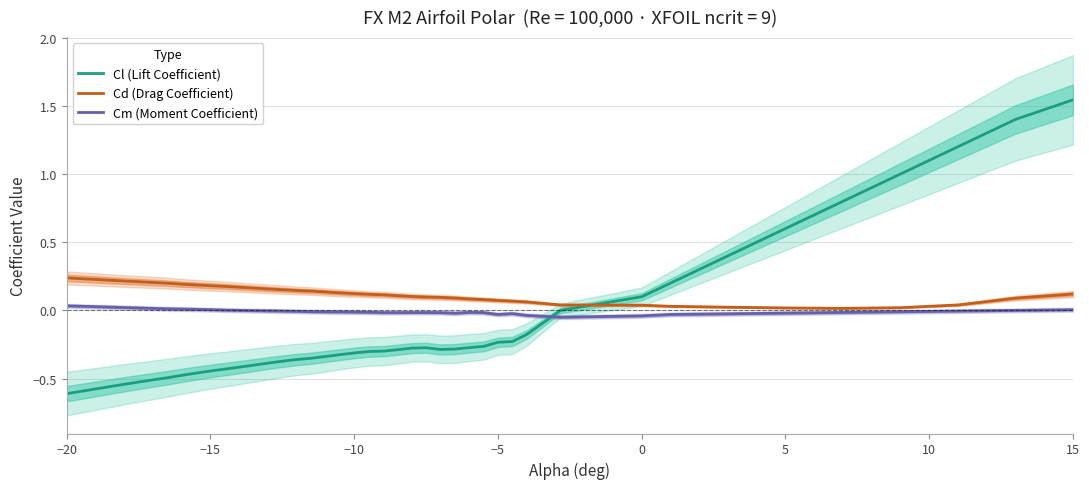

How many interior local valleys does the Cm (Moment Coefficient) series have?

4